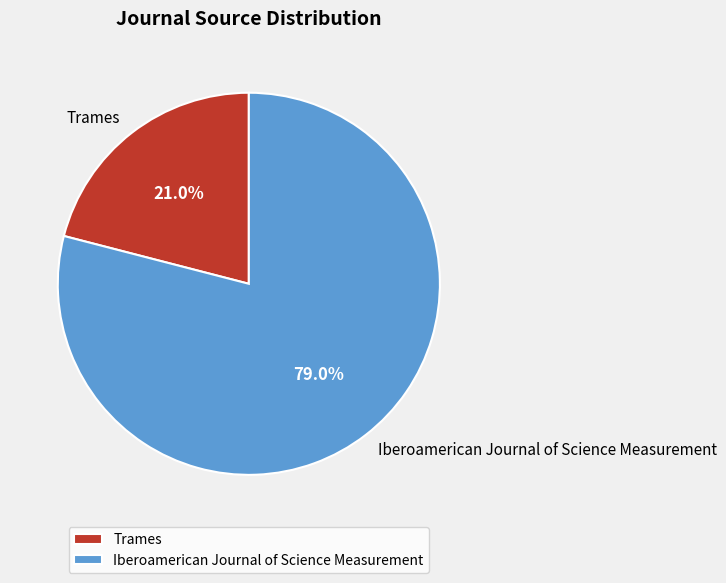

Is it true that Trames is 27% of the pie?

False